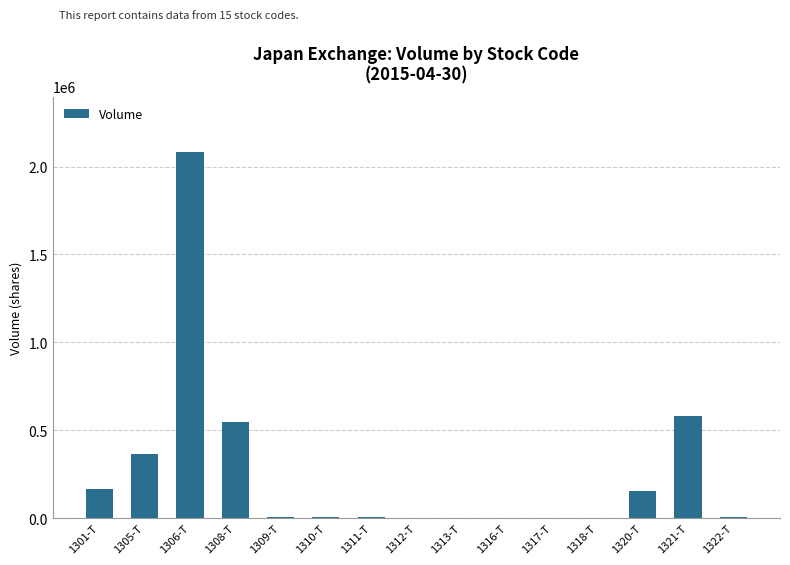

Between 1321-T and 1320-T, which is larger?

1321-T